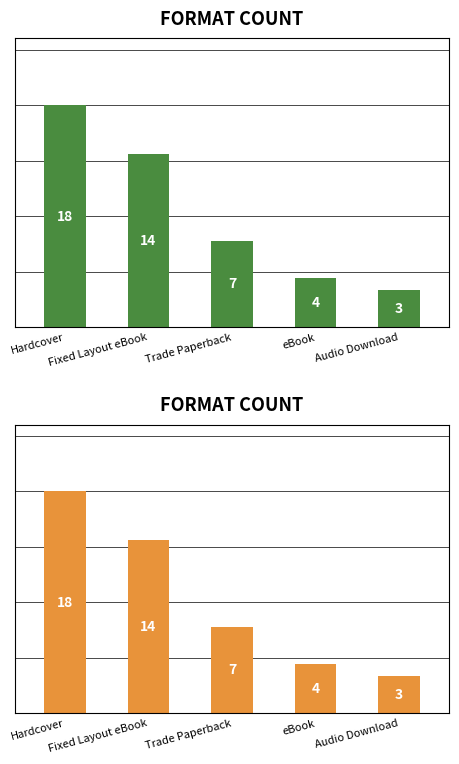

Reading right to left, list all the values displayed in this chart.

3	4	7	14	18